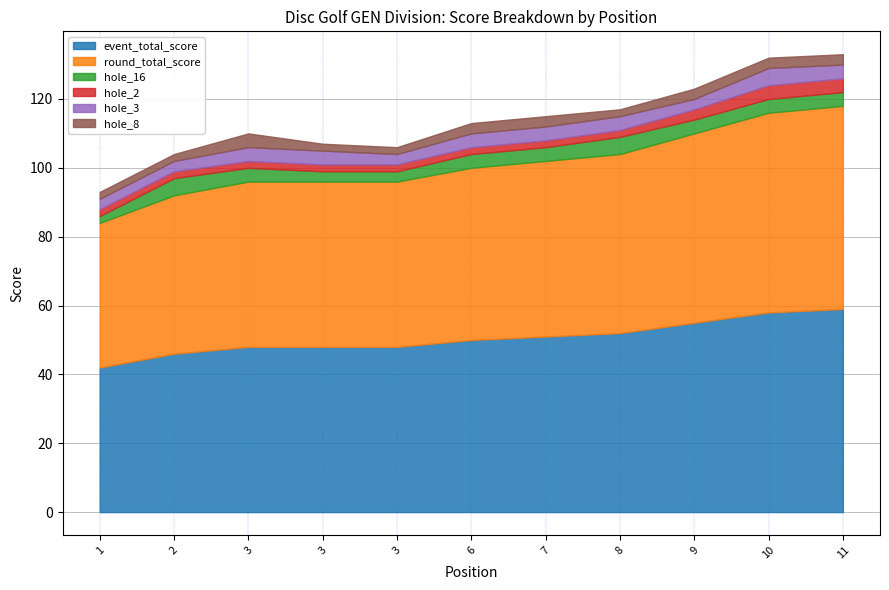

List the labels in order of hole_3 value, largest first.

10, 3, 3, 6, 7, 8, 11, 1, 2, 3, 9